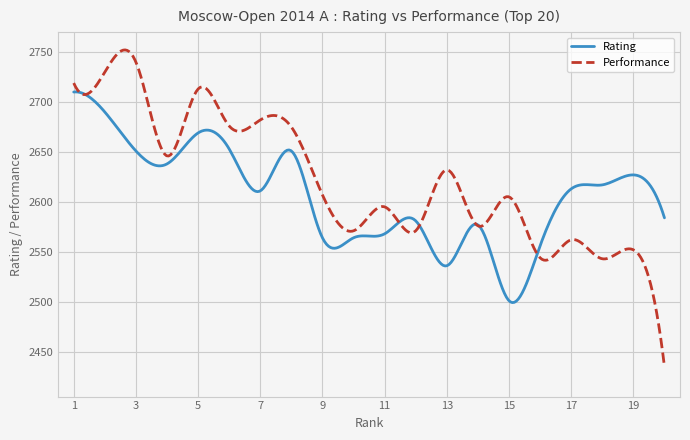

List the series in order of their overall mean, lowest first.

Rating, Performance